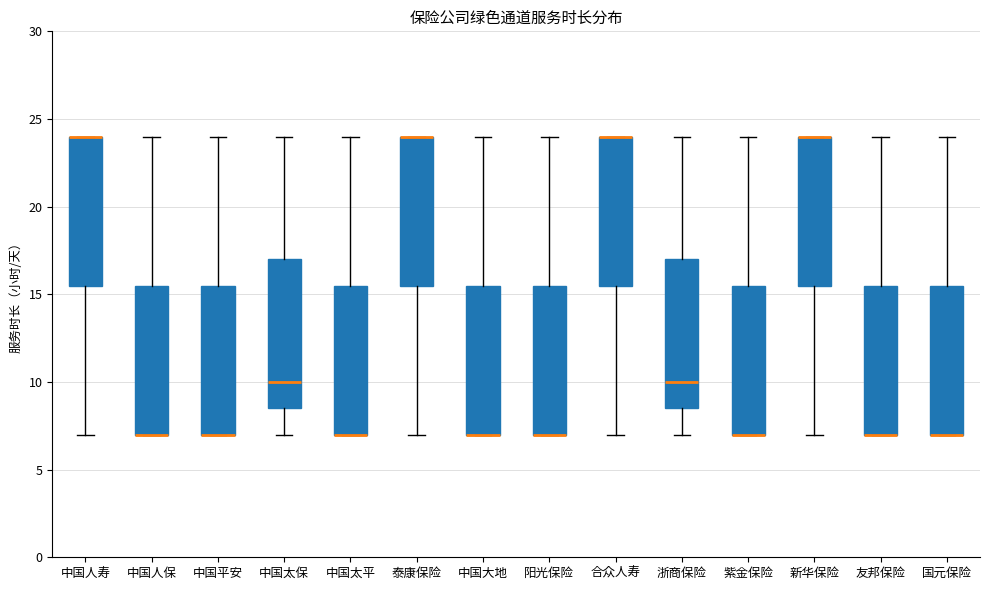

Where is the upper edge of the box for 中国人寿 on the y-axis? The values are not printed on the chart, so give them approximately, as read against the axis.

24.0